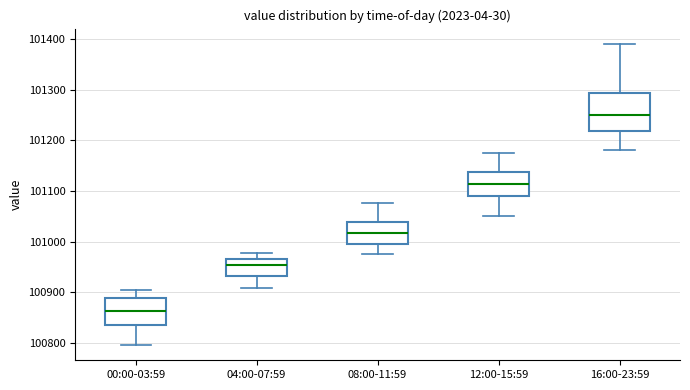

Reading left to right, transcribe this box plot: for each box, give where its median line is, the range the box spans, and where its two whiskers end, as read against the y-axis. The values are not printed on the chart, so give them approximately, as read against the axis.

00:00-03:59: median 100860, box 100840 to 100890, whiskers 100800 to 100900
04:00-07:59: median 100950, box 100930 to 100960, whiskers 100910 to 100980
08:00-11:59: median 101020, box 101000 to 101040, whiskers 100980 to 101080
12:00-15:59: median 101110, box 101090 to 101140, whiskers 101050 to 101180
16:00-23:59: median 101250, box 101220 to 101290, whiskers 101180 to 101390